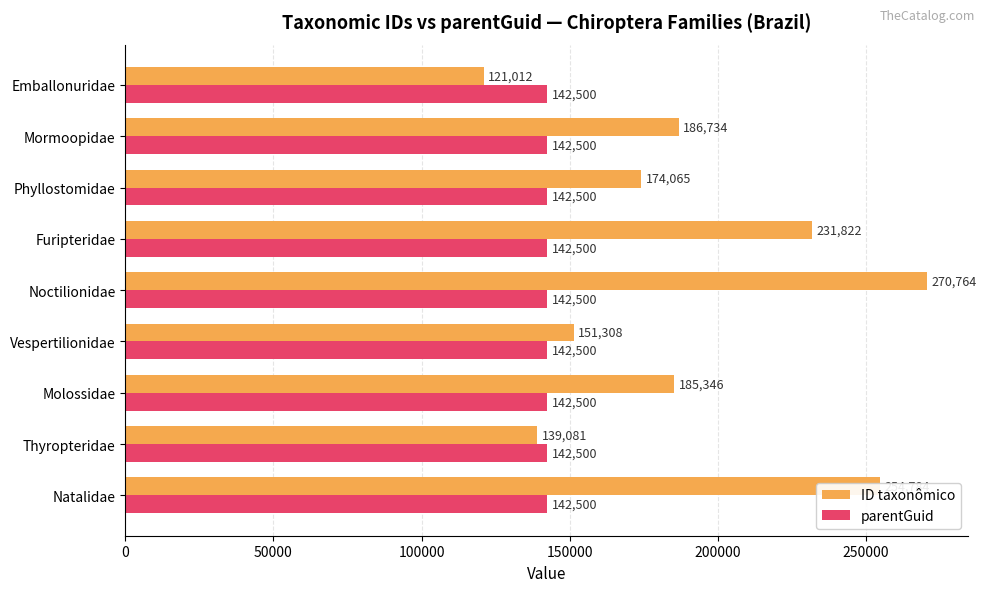

What are all the series names shown in the legend?

ID taxonômico, parentGuid